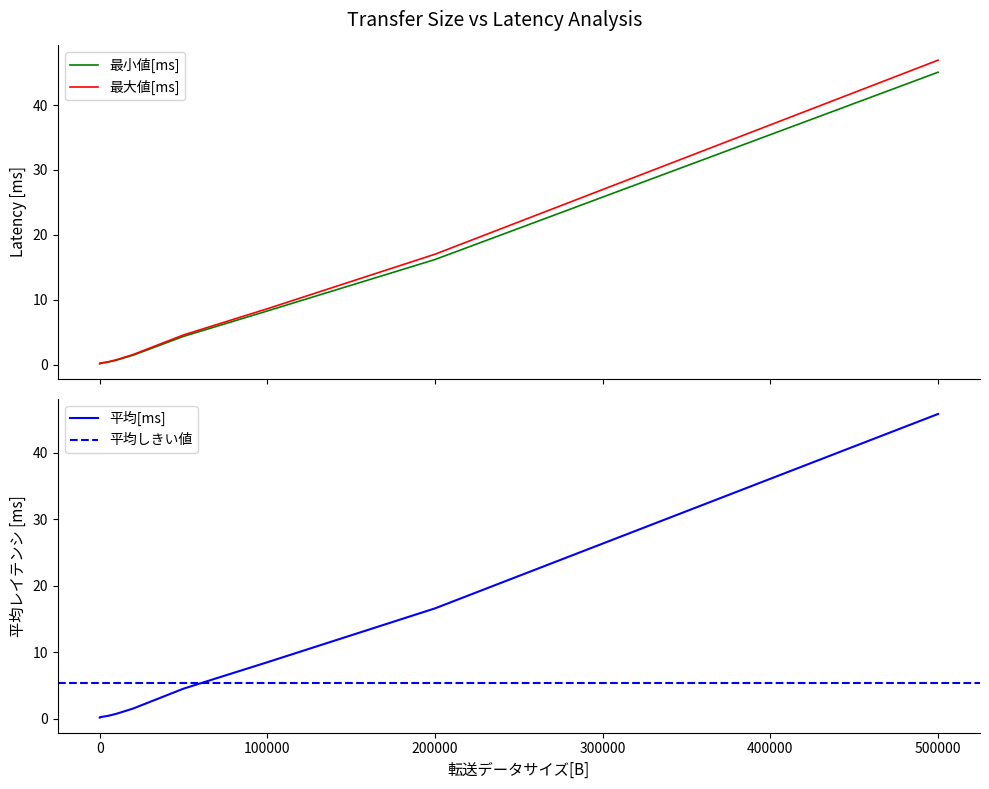

Which series has the largest total across all categories?

最大値[ms]